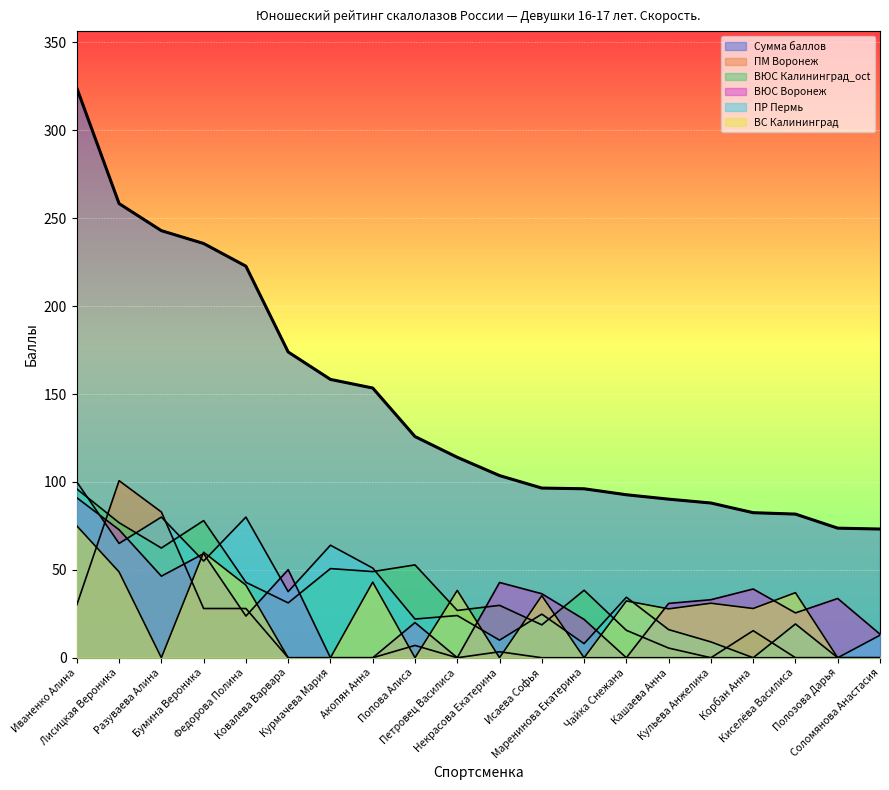

Reading left to right, extract all data points from this chart.

Сумма баллов: 324.0	258.3	242.9	235.6	222.7	173.9	158.3	153.4	125.8	114.0	103.6	96.5	96.1	92.7	90.2	88.0	82.5	81.7	73.7	73.2
ПМ Воронеж: 30.1	100.7	82.9	28.0	28.0	0.0	0.0	0.0	7.0	0.0	3.4	0.0	0.0	0.0	0.0	0.0	0.0	0.0	0.0	0.0
ВЮС Калининград_oct: 96.0	76.8	62.4	78.0	42.9	31.2	50.7	49.0	52.8	26.9	29.8	18.7	38.4	15.6	5.5	0.0	15.4	0.0	0.0	0.0
ВЮС Воронеж: 91.0	72.8	46.4	59.2	23.7	50.1	0.0	0.0	20.0	0.0	42.8	36.4	21.8	0.0	30.9	33.0	39.1	25.5	33.7	13.4
ПР Пермь: 100.0	65.0	80.0	55.0	80.0	37.6	64.0	51.0	22.0	24.0	10.0	24.8	8.0	34.4	16.0	9.0	0.0	19.2	0.0	12.8
ВС Калининград: 75.0	48.8	0.0	60.0	41.3	0.0	0.0	43.0	0.0	38.3	0.0	35.3	0.0	32.3	27.8	31.0	28.0	37.0	0.0	0.0